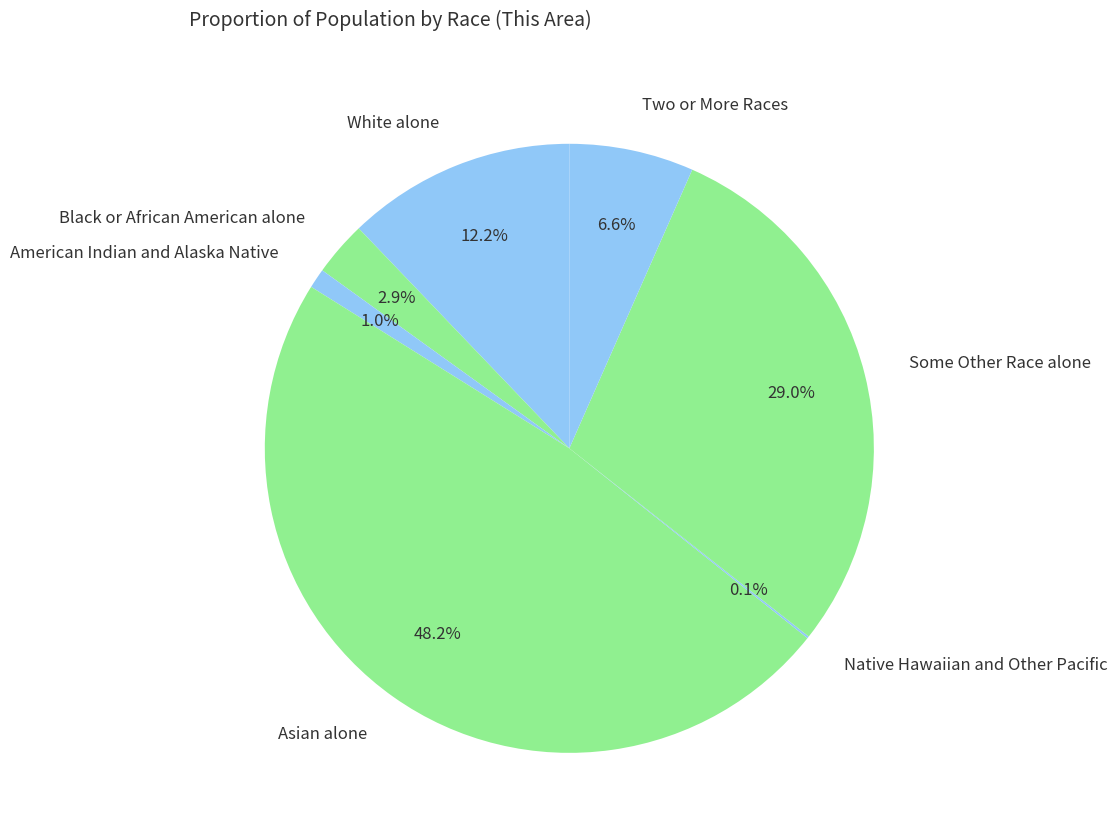

Is it true that Two or More Races is 7% of the pie?

True